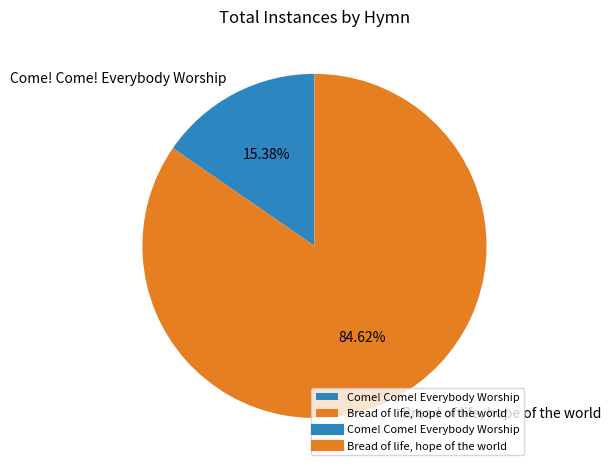

To the nearest percent, what portion does Bread of life, hope of the world represent?

85%